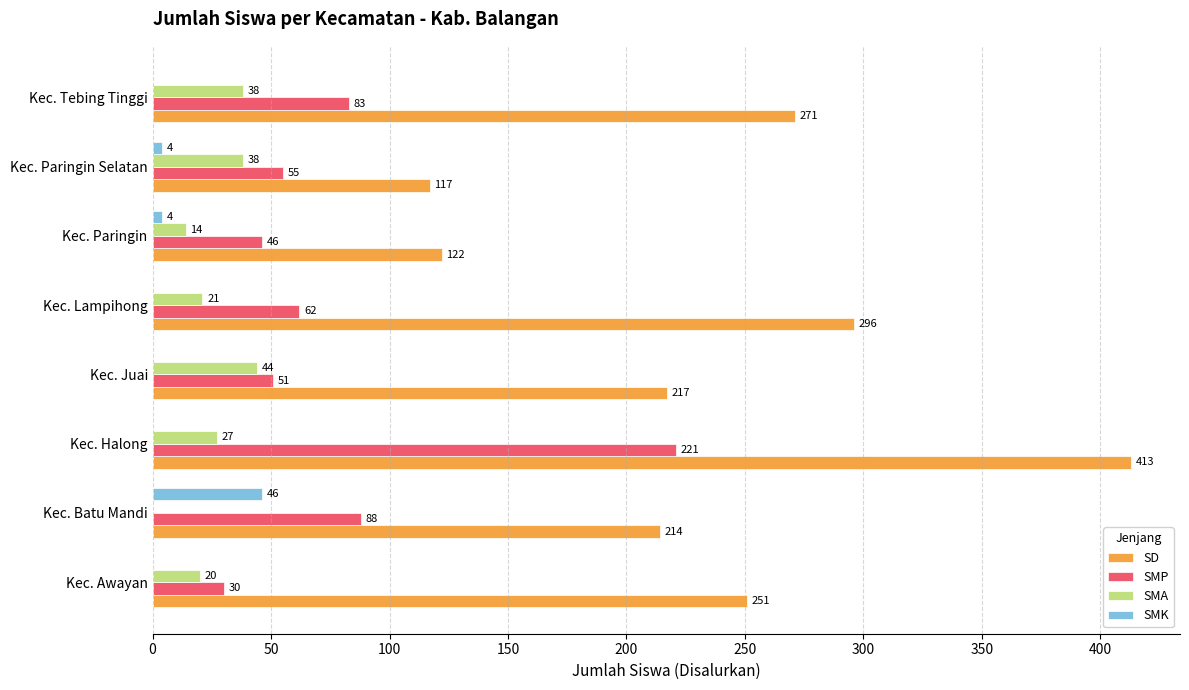

True or false: SMP has a value of 55 at Kec. Paringin Selatan.

True